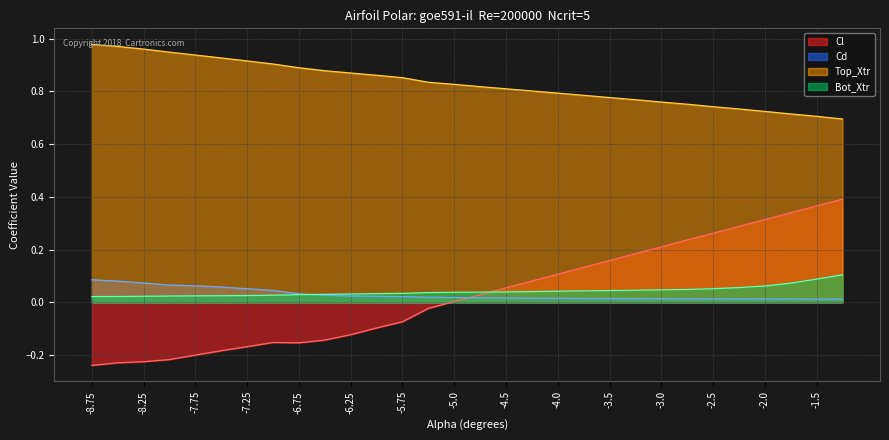

How many values in the Cl line series are below 0?

14